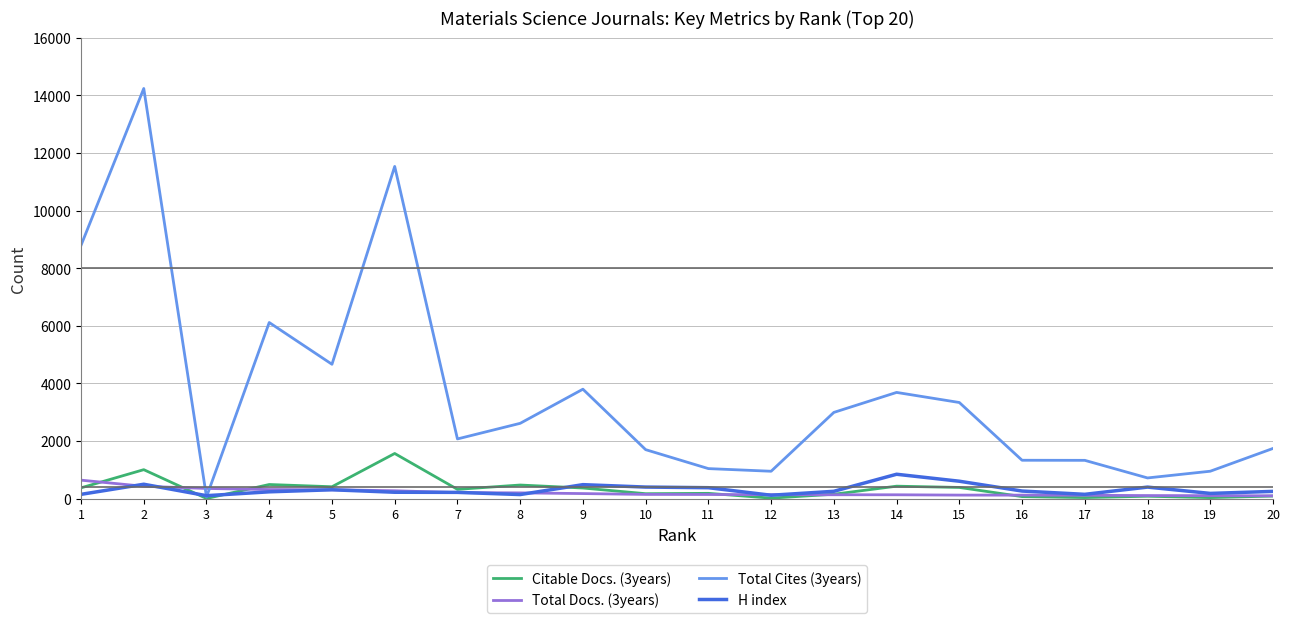

How many intersections are there between Total Docs. (3years) and Total Cites (3years)?

2